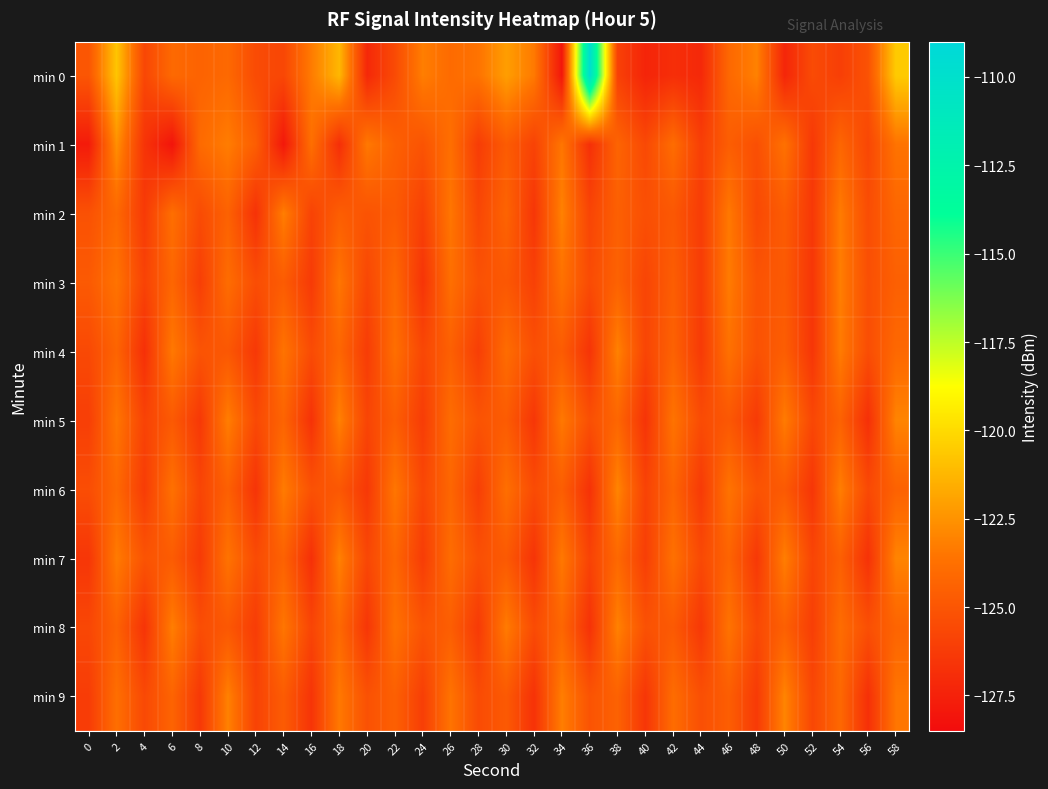

At which category is the sum across all series the highest?

2